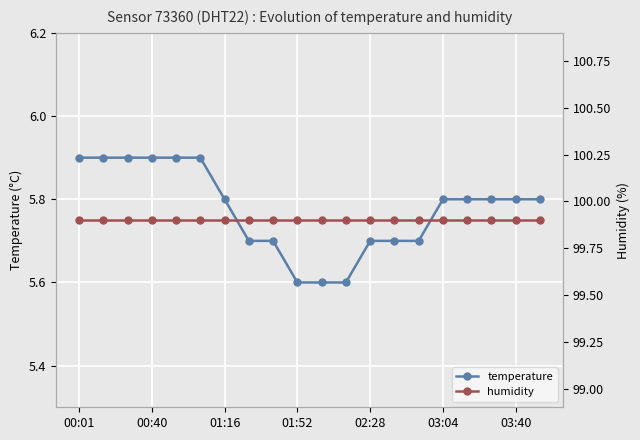

True or false: temperature has a value of 5.8 at 01:16.

True